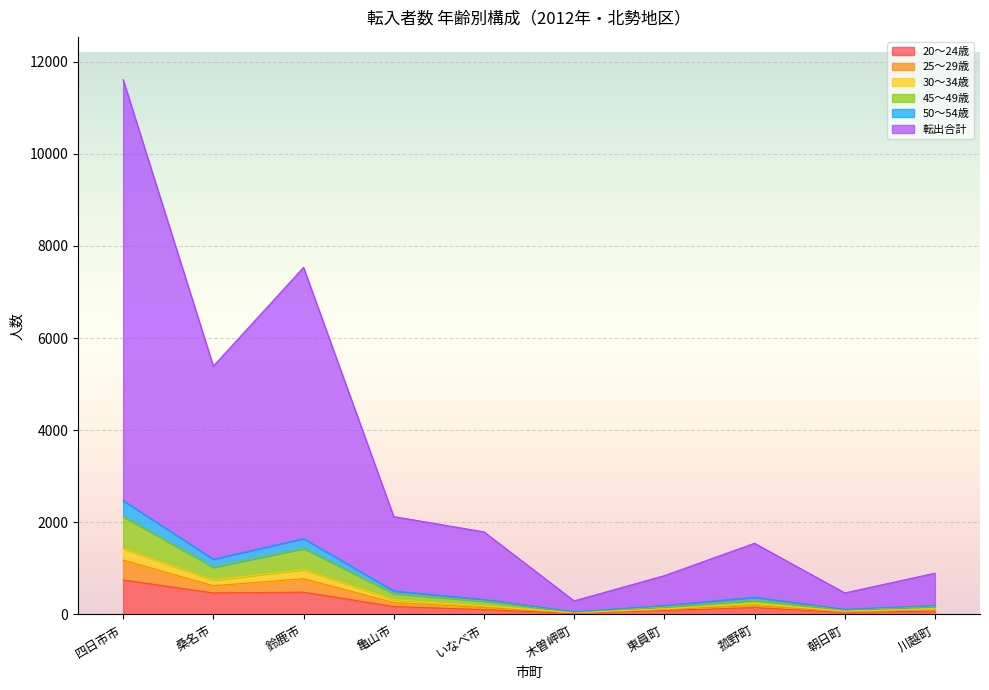

Where is the first local minimum for 30～34歳?

桑名市